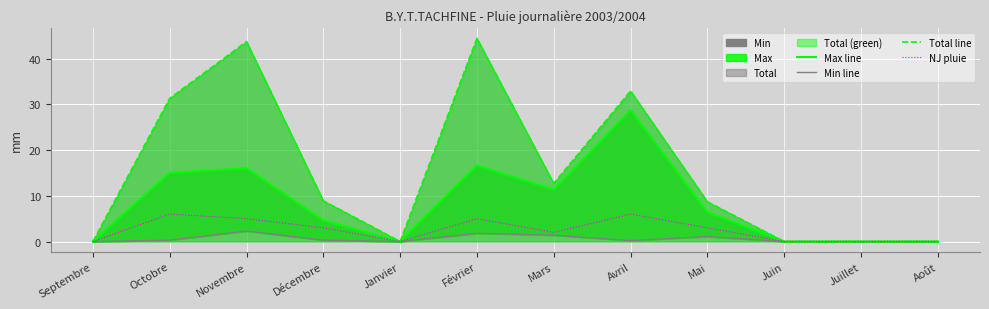

Reading right to left, transcribe all the data shown in this chart.

Max line: 0.0	0.0	0.0	6.4	28.7	11.3	16.6	0.0	4.6	16.0	15.0	0.0
Min line: 0.0	0.0	0.0	1.1	0.2	1.4	1.8	0.0	0.3	2.3	0.3	0.0
Total line: 0.0	0.0	0.0	8.7	32.9	12.7	44.4	0.0	8.9	43.7	31.3	0.0
NJ pluie: 0.0	0.0	0.0	3.0	6.0	2.0	5.0	0.0	3.0	5.0	6.0	0.0